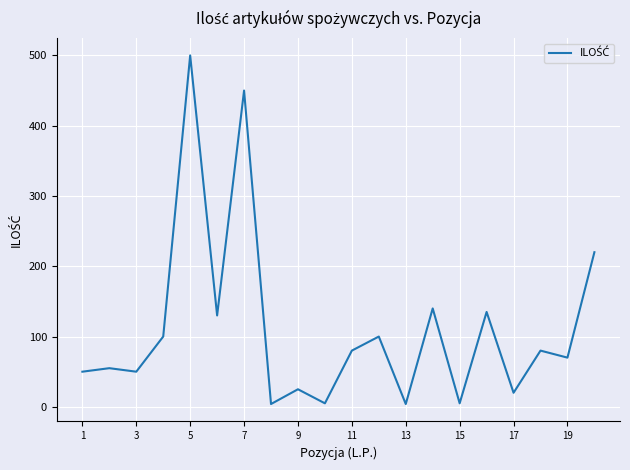

What is the difference between the maximum and minimum values?

496